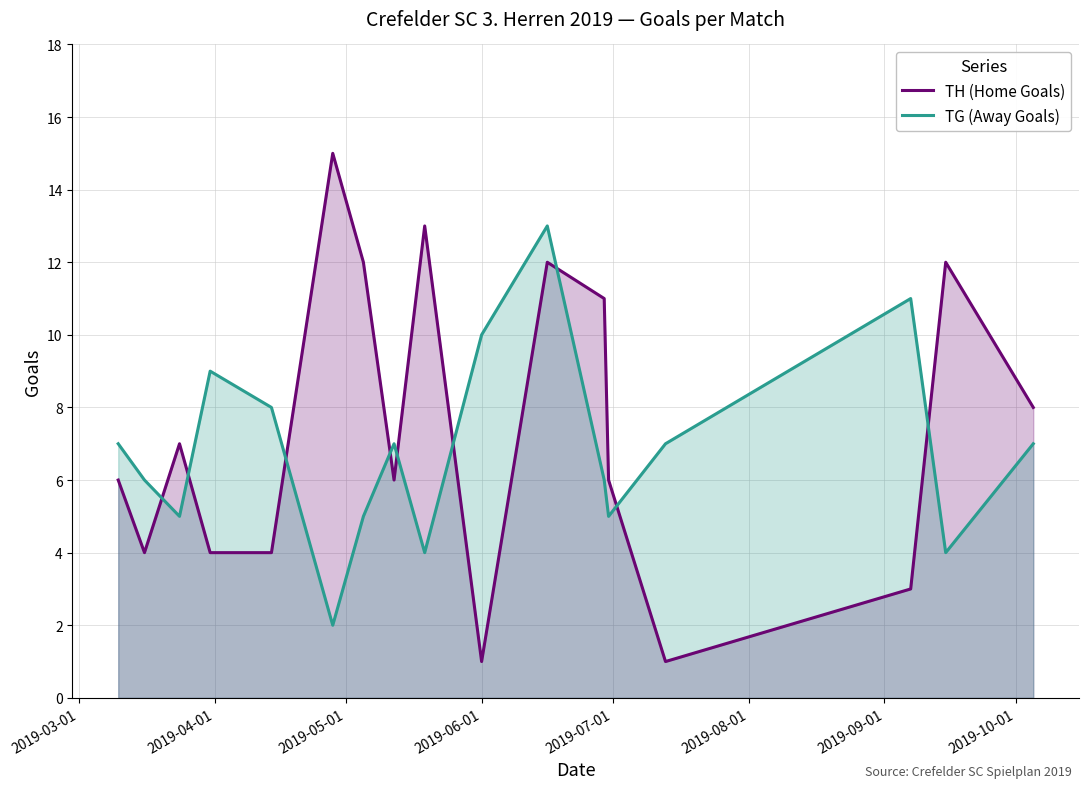

How many intersections are there between TH (Home Goals) and TG (Away Goals)?

9